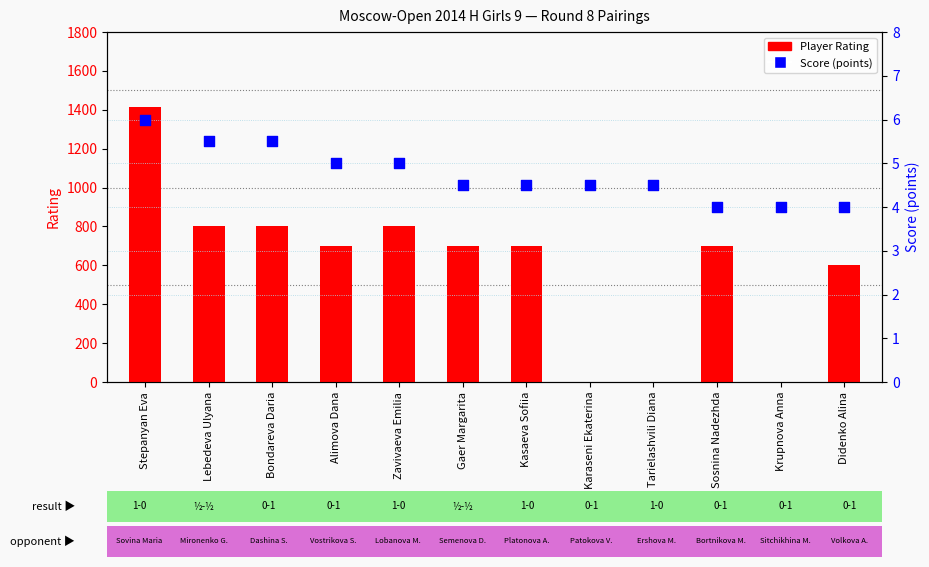

What is the total value across all series at Zavivaeva Emilia?

805.0